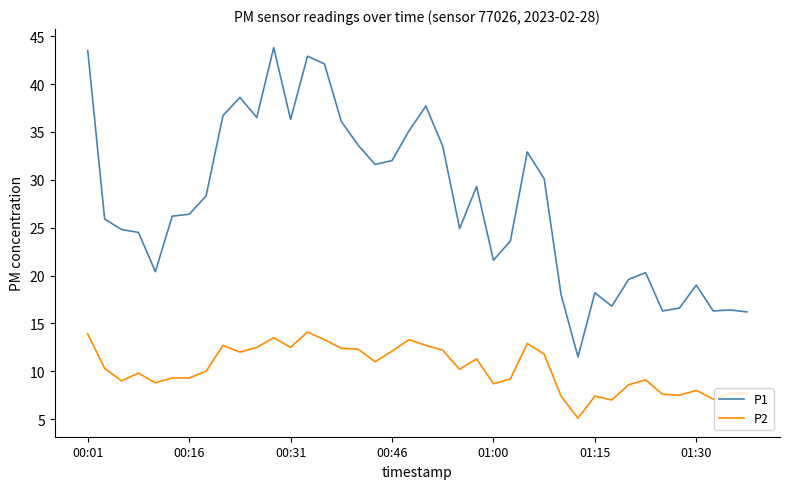

What is the difference between the maximum and minimum values in the P1 series?

32.3